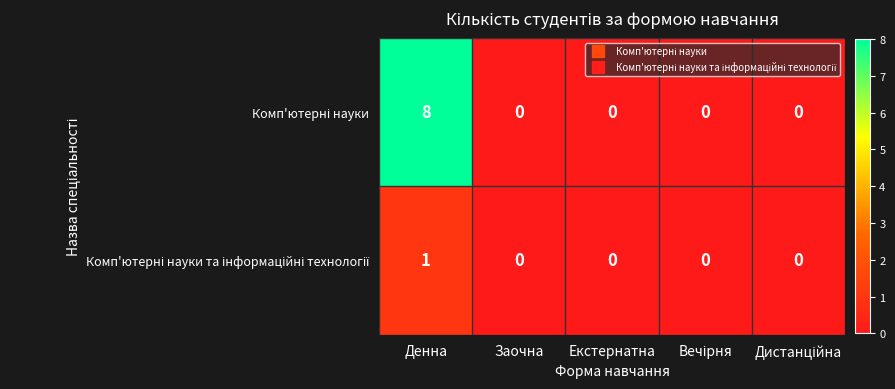

At how many categories does at least one series exceed 2?

1